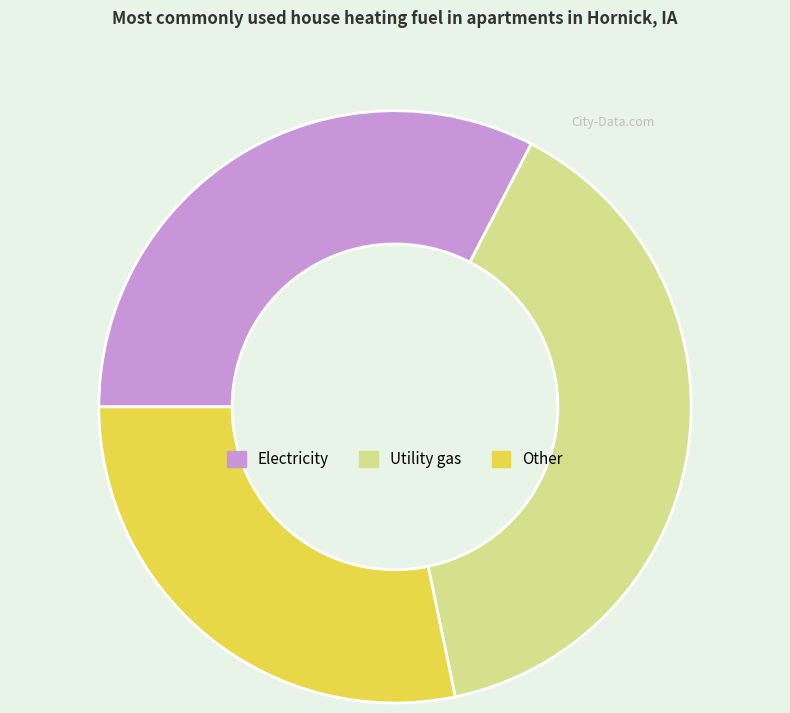

Is it true that Electricity is 33% of the pie?

True